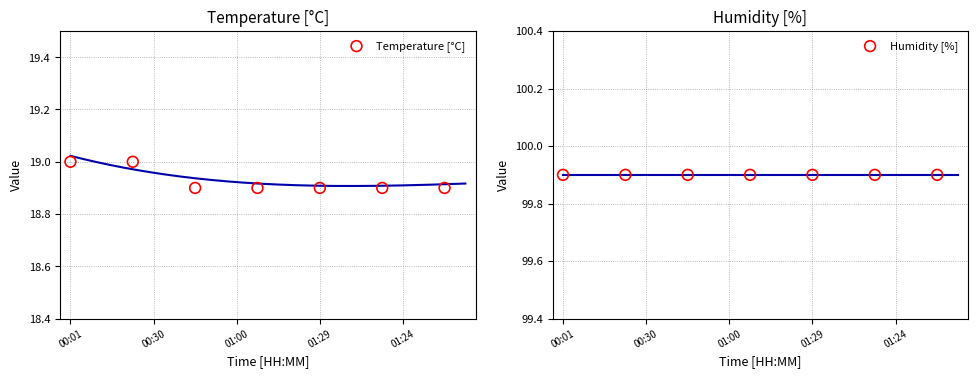

Which series contains the highest Y value?

Humidity [%]